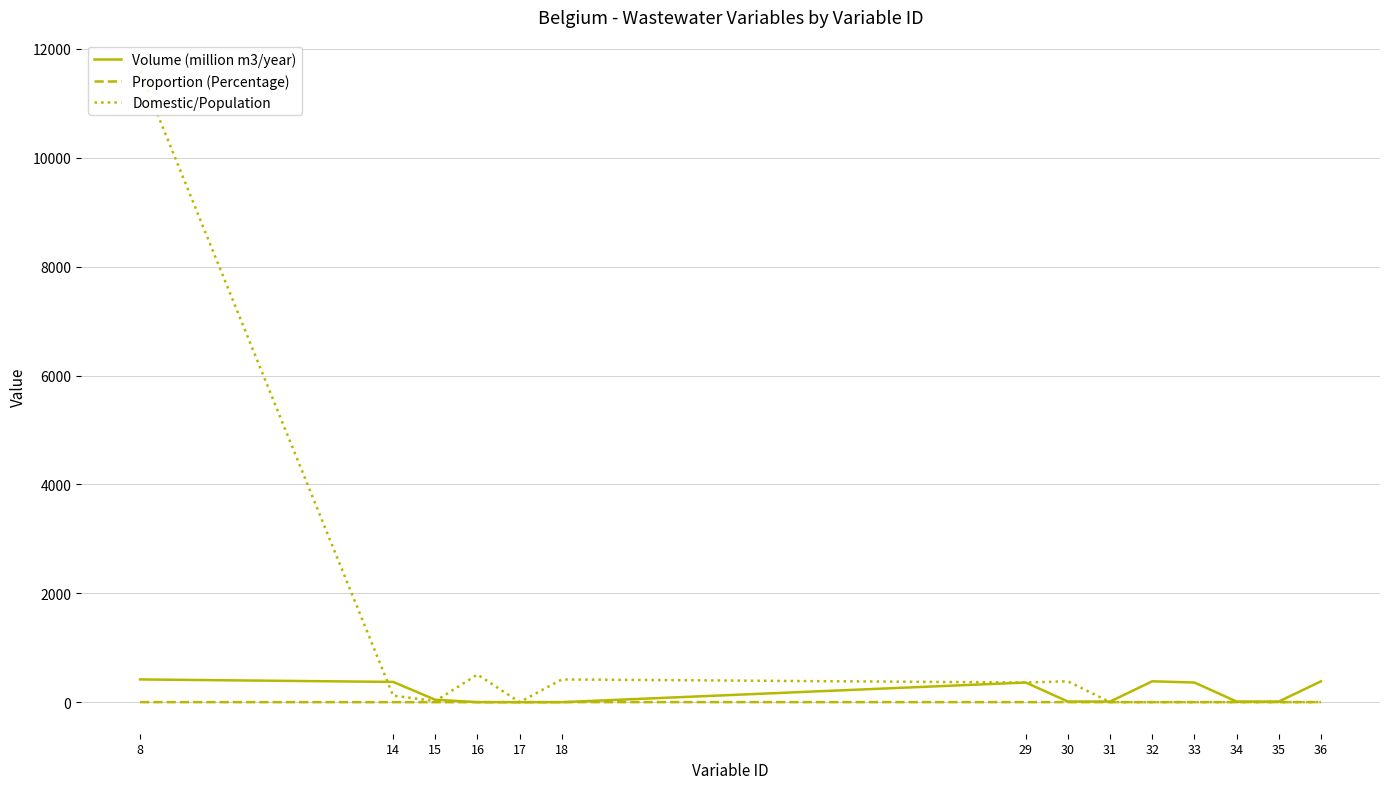

What is the maximum value shown in the chart?

11589.6